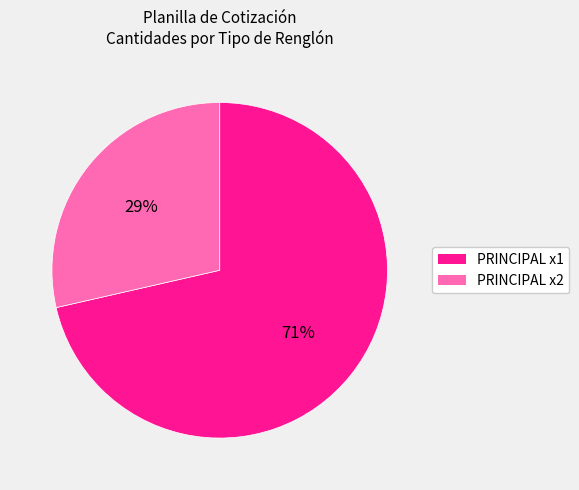

To the nearest percent, what is the average slice percentage?

50%